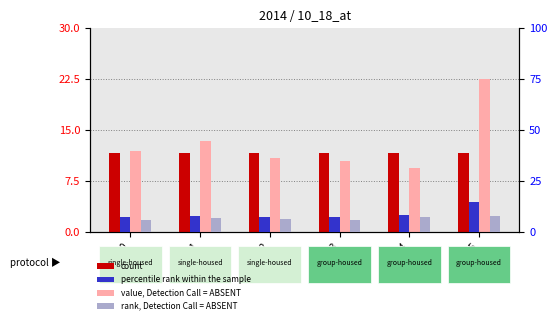

What is the difference between the rank, Detection Call = ABSENT values at Hour 1 and Hour 3?

1.0